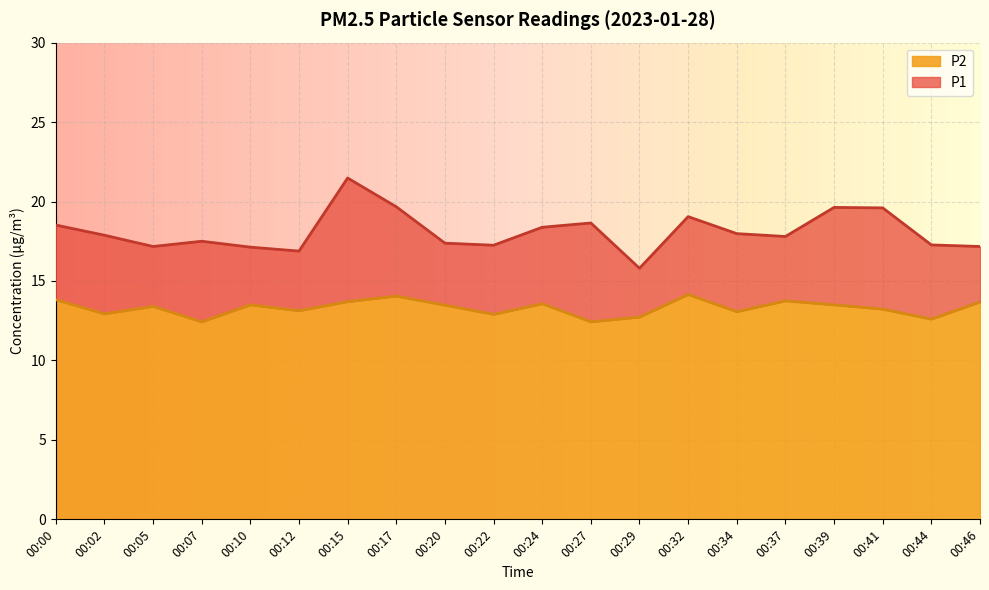

At which category is the sum across all series the highest?

00:15